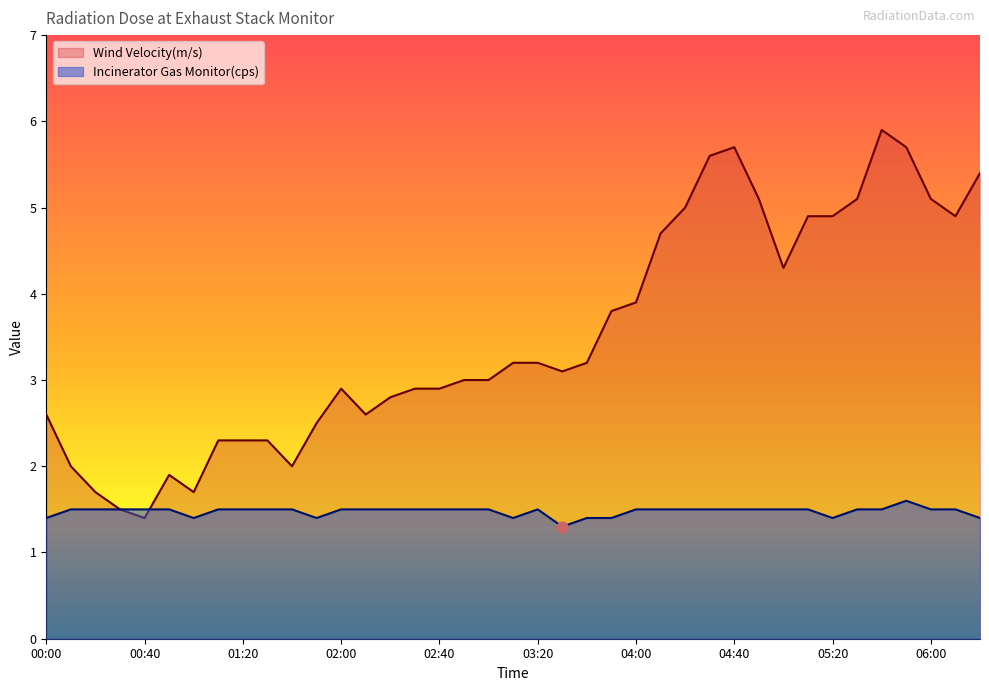

Which series contains the highest Y value?

Wind Velocity(m/s)